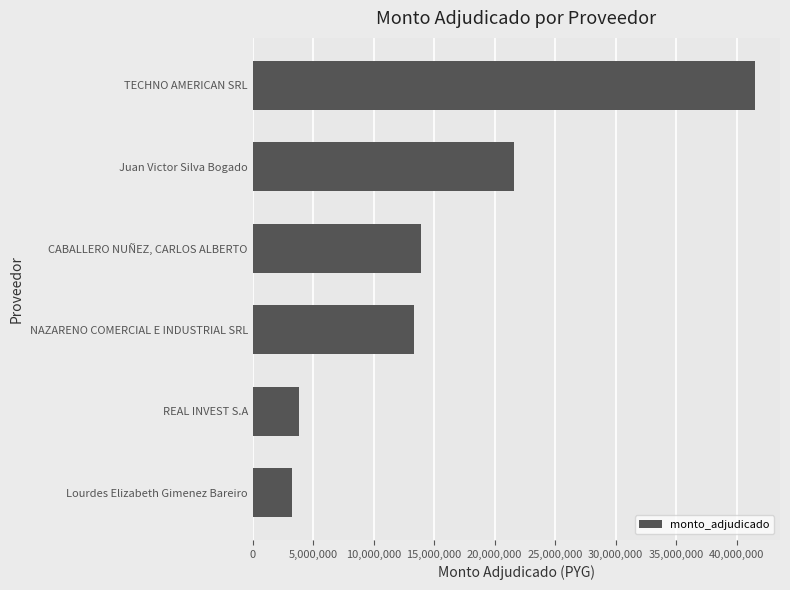

Where is the data nearest to the value 22403000?

Juan Victor Silva Bogado